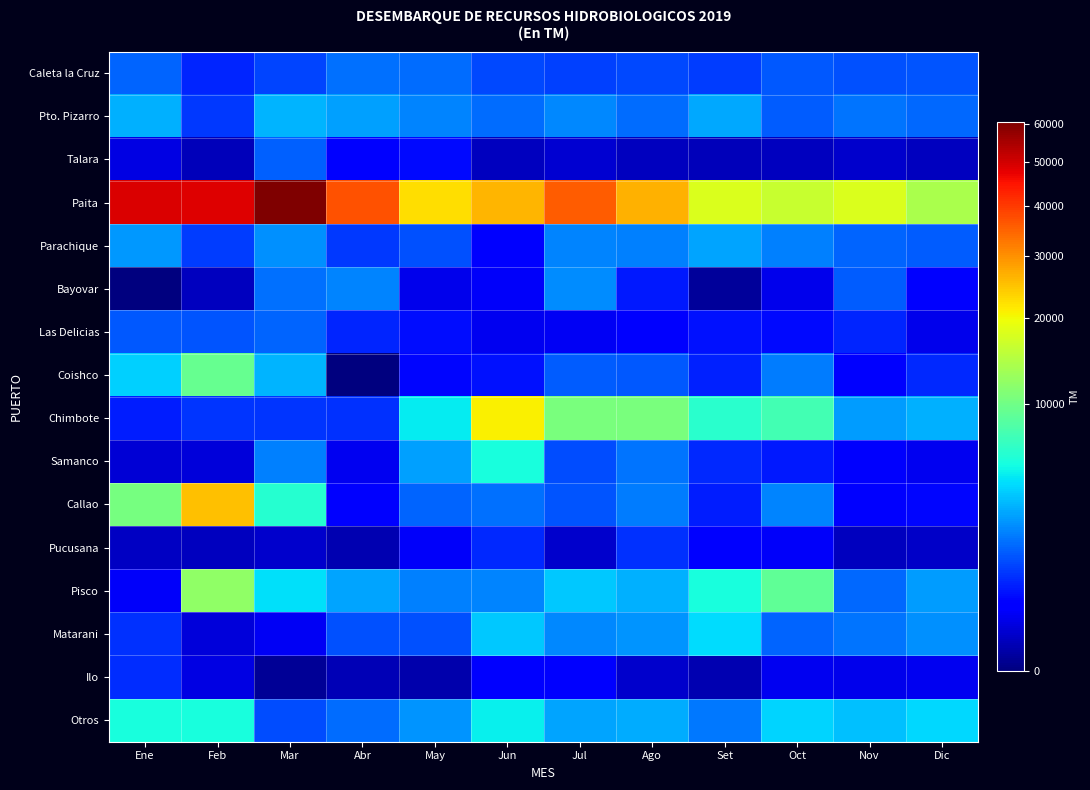

At Oct, list the series in order from smallest to largest.

Talara, Bayovar, Ilo, Pucusana, Las Delicias, Samanco, Caleta la Cruz, Pto. Pizarro, Matarani, Coishco, Parachique, Callao, Otros, Chimbote, Pisco, Paita